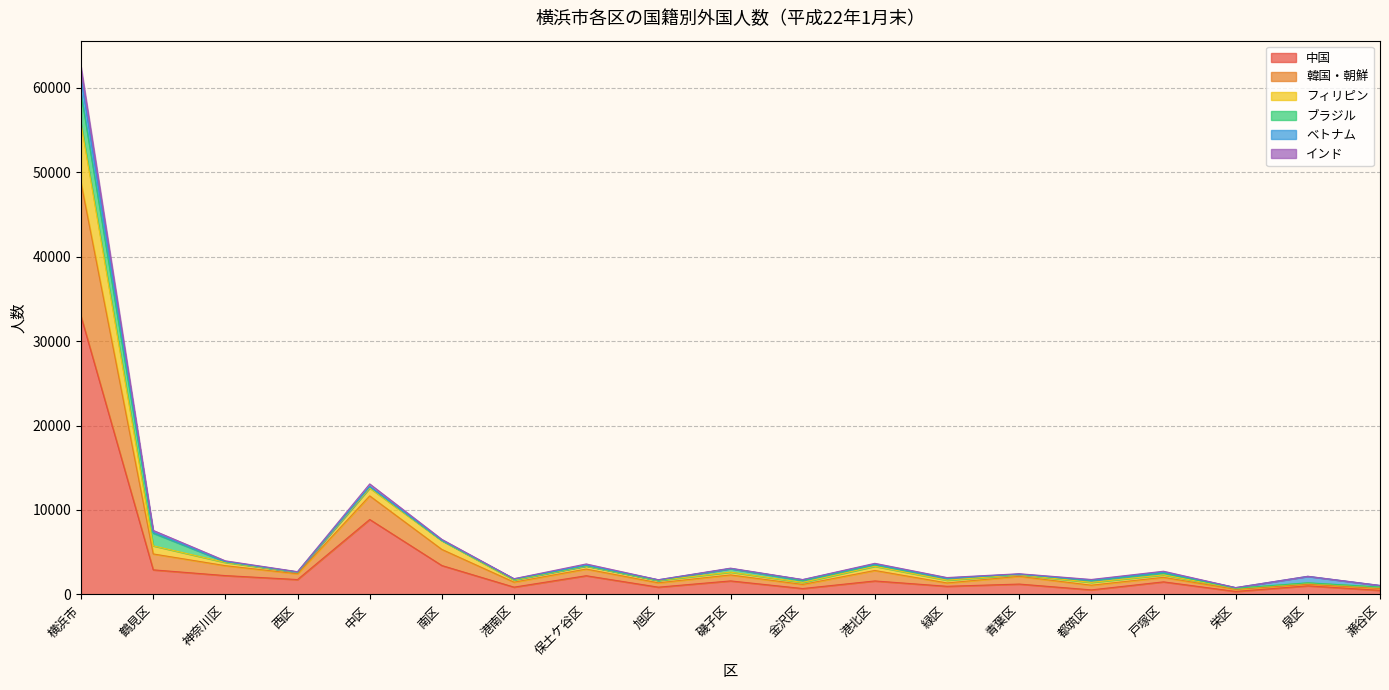

True or false: フィリピン has a value of 79796 at 横浜市.

False